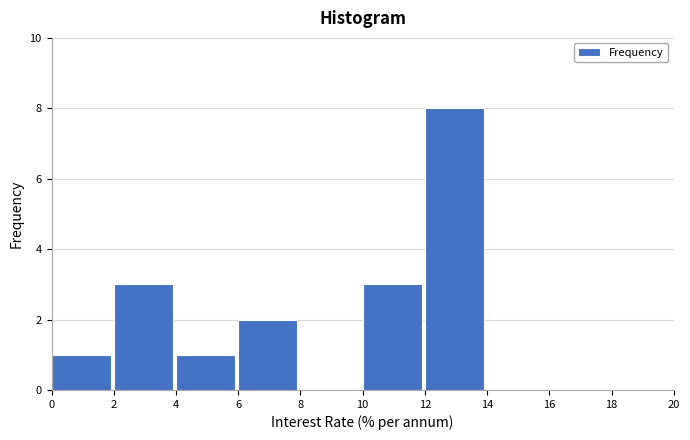

Reading left to right, list every bar in this chart as the range it spans on the x-axis followed by its height. The values are not printed on the chart, so give them approximately, as read against the axis.

0 to 2: 1
2 to 4: 3
4 to 6: 1
6 to 8: 2
8 to 10: 0
10 to 12: 3
12 to 14: 8
14 to 16: 0
16 to 18: 0
18 to 20: 0